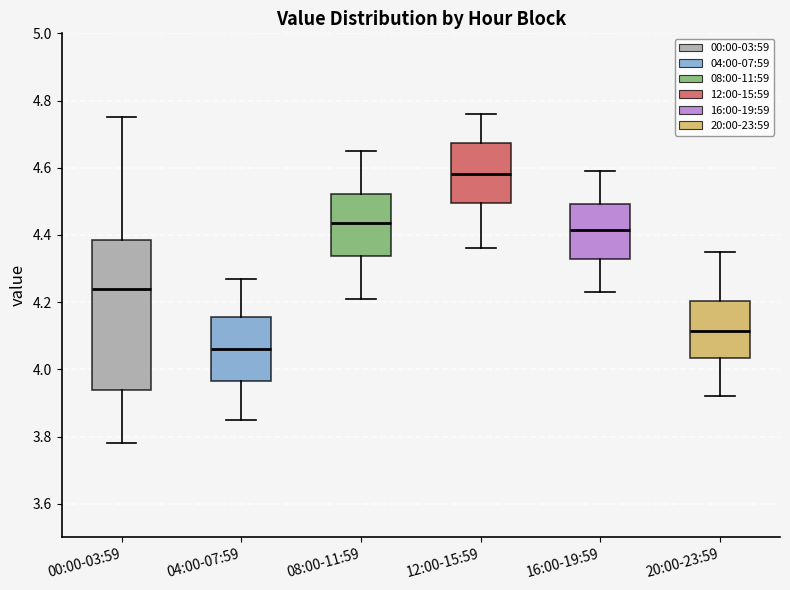

Reading left to right, read every box against the y-axis: the position of its median line, the range the box covers, and the ends of its whiskers. The values are not printed on the chart, so give them approximately, as read against the axis.

00:00-03:59: median 4.24, box 3.94 to 4.38, whiskers 3.78 to 4.76
04:00-07:59: median 4.06, box 3.96 to 4.16, whiskers 3.86 to 4.28
08:00-11:59: median 4.44, box 4.34 to 4.52, whiskers 4.22 to 4.66
12:00-15:59: median 4.58, box 4.50 to 4.68, whiskers 4.36 to 4.76
16:00-19:59: median 4.42, box 4.32 to 4.50, whiskers 4.24 to 4.60
20:00-23:59: median 4.12, box 4.04 to 4.20, whiskers 3.92 to 4.36